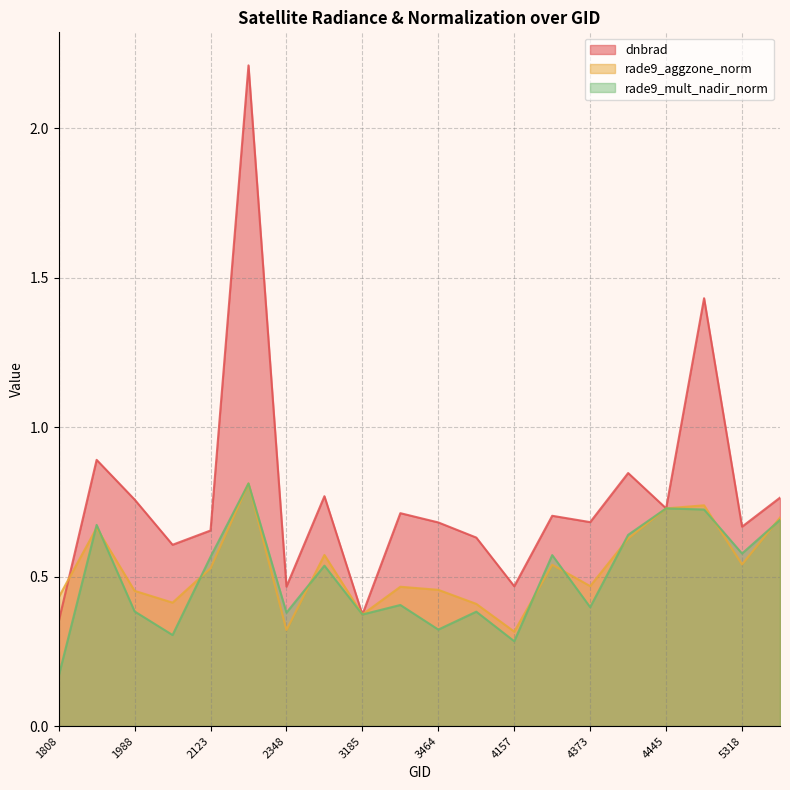

Reading left to right, extract all data points from this chart.

dnbrad: 1808=0.3	1889=0.9	1988=0.8	2051=0.6	2123=0.7	2249=2.2	2348=0.5	3005=0.8	3185=0.4	3410=0.7	3464=0.7	3500=0.6	4157=0.5	4193=0.7	4373=0.7	4409=0.8	4445=0.7	4526=1.4	5318=0.7	5354=0.8
rade9_aggzone_norm: 1808=0.4	1889=0.7	1988=0.5	2051=0.4	2123=0.5	2249=0.8	2348=0.3	3005=0.6	3185=0.4	3410=0.5	3464=0.5	3500=0.4	4157=0.3	4193=0.5	4373=0.5	4409=0.6	4445=0.7	4526=0.7	5318=0.5	5354=0.7
rade9_mult_nadir_norm: 1808=0.2	1889=0.7	1988=0.4	2051=0.3	2123=0.6	2249=0.8	2348=0.4	3005=0.5	3185=0.4	3410=0.4	3464=0.3	3500=0.4	4157=0.3	4193=0.6	4373=0.4	4409=0.6	4445=0.7	4526=0.7	5318=0.6	5354=0.7